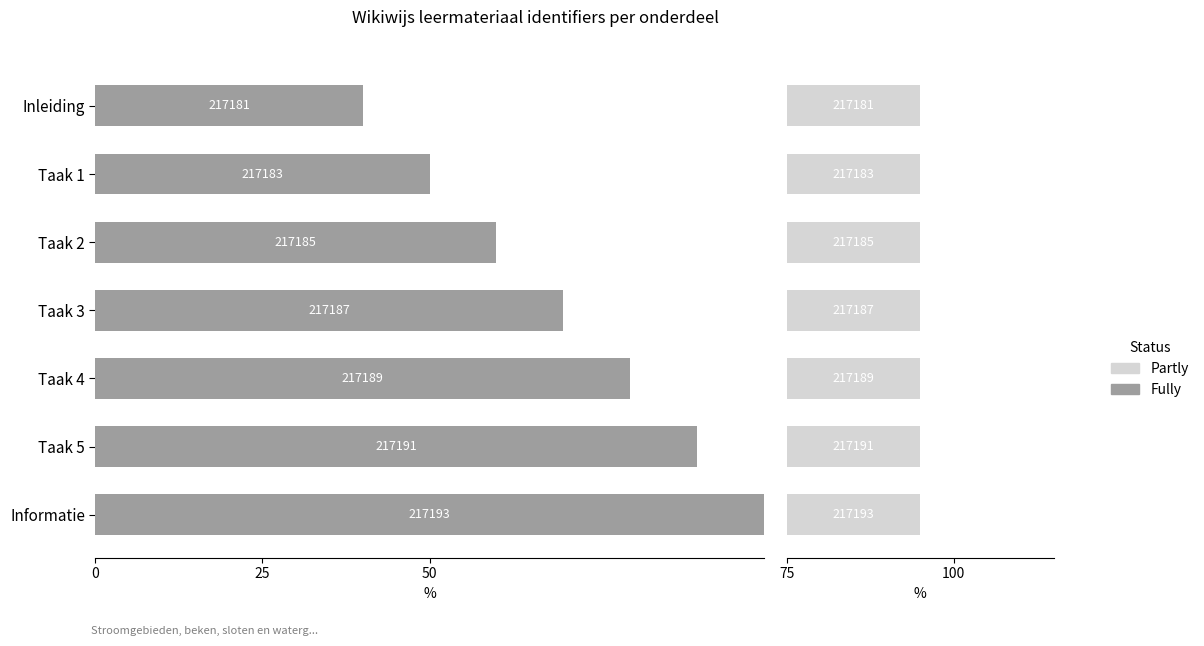

At how many categories does at least one series exceed 6?

7